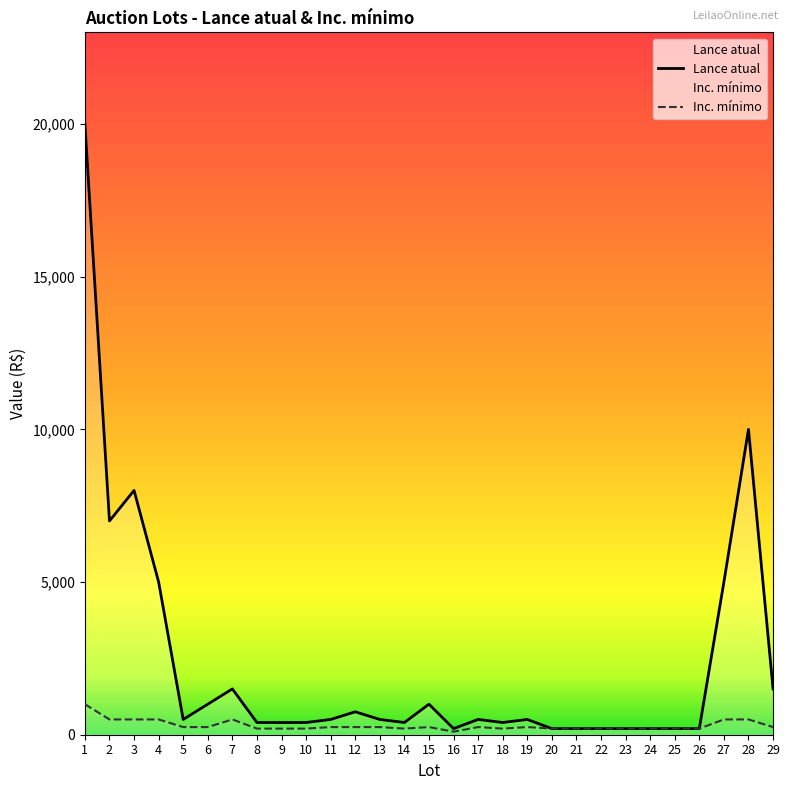

True or false: Lance atual has a value of 500 at 11.

True